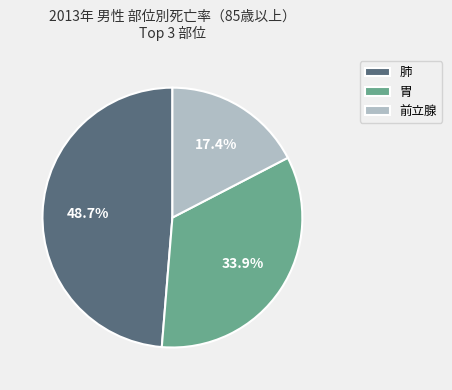

To the nearest percent, what portion does 肺 represent?

49%